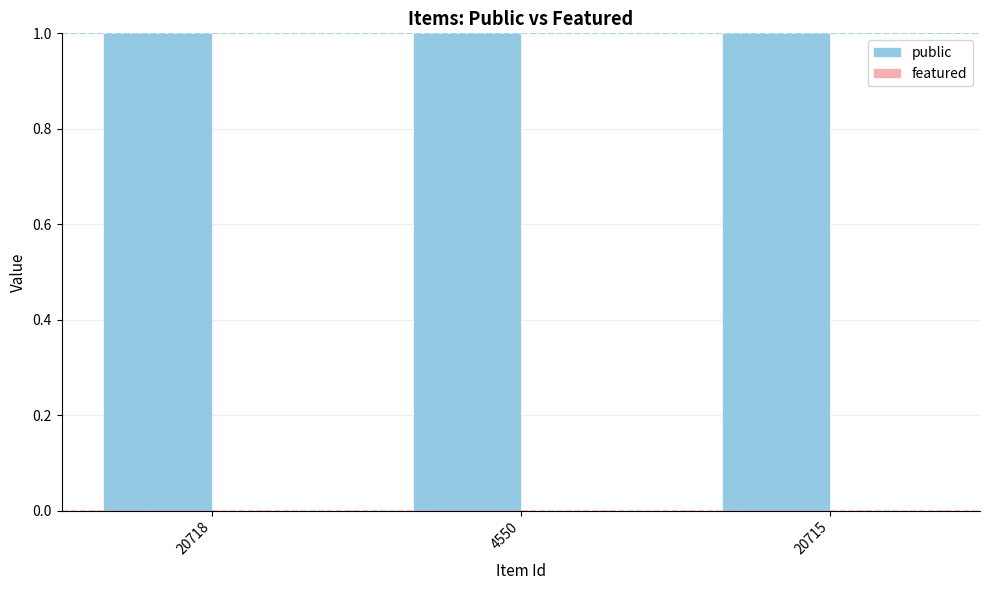

At which label does public reach its minimum?

20718